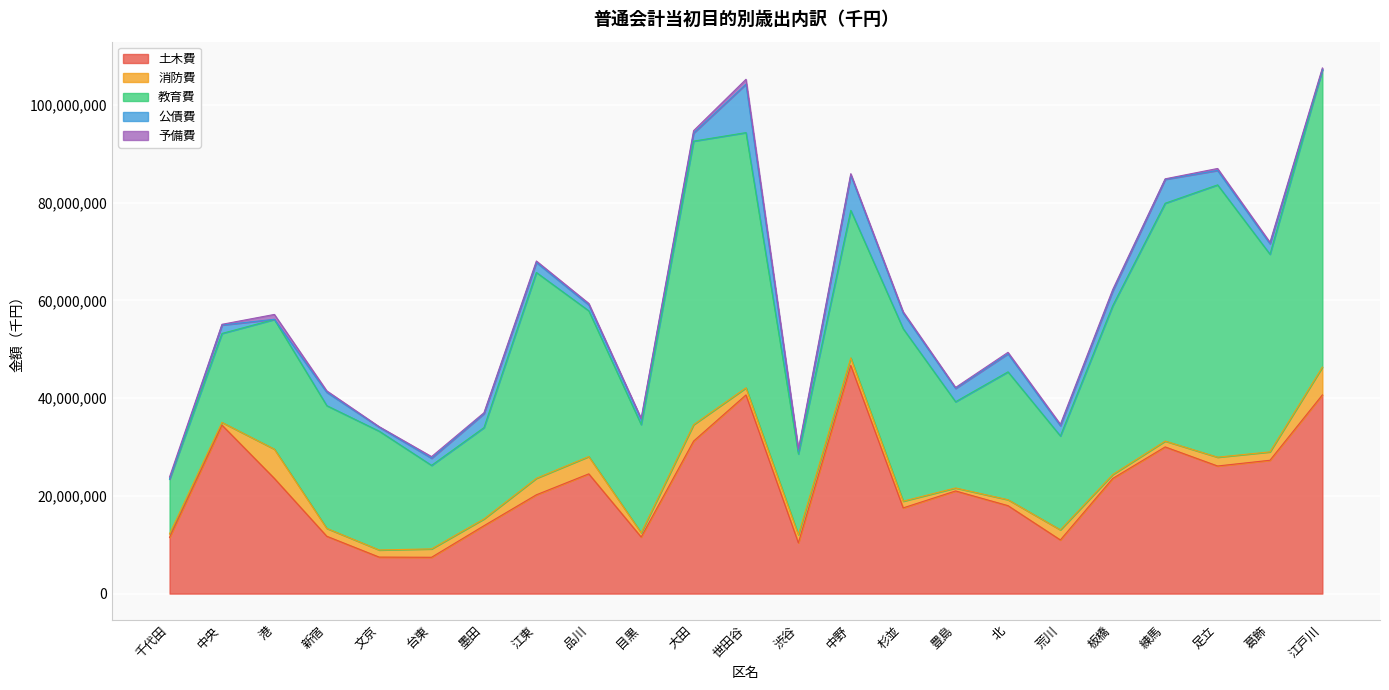

How many interior local peaks does the 教育費 series have?

6